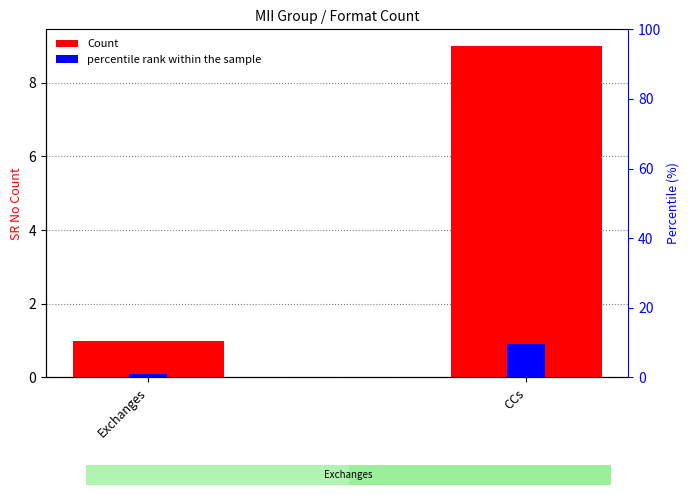

Is the value of percentile rank within the sample at Exchanges greater than the value of Count at Exchanges?

No